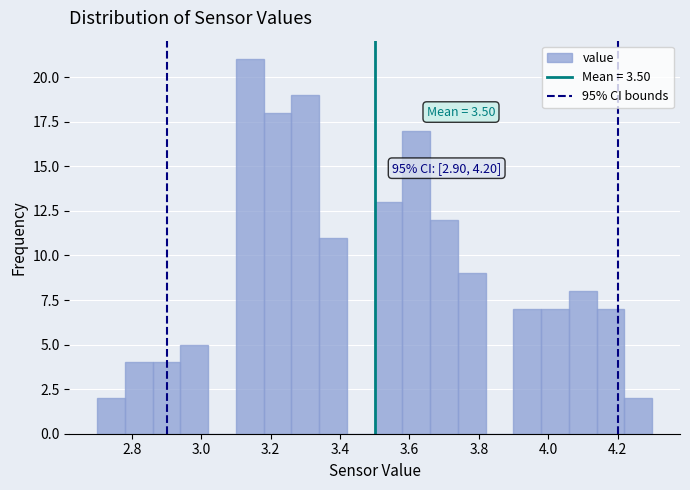

Over which range of the x-axis is the bar tallest?

3.10 to 3.18